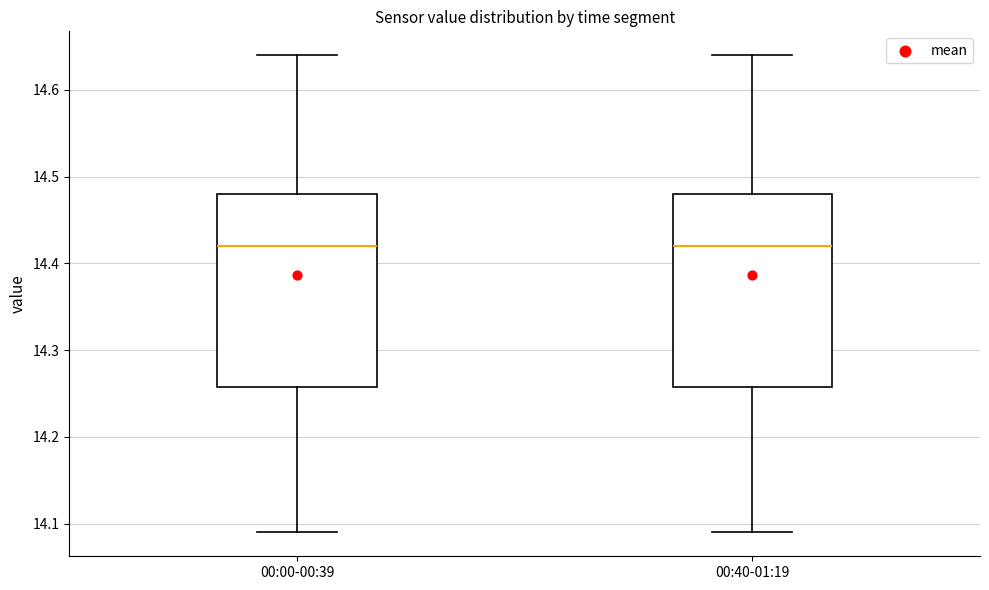

Where does the median line of the box for 00:00-00:39 sit on the y-axis? The values are not printed on the chart, so give them approximately, as read against the axis.

14.42